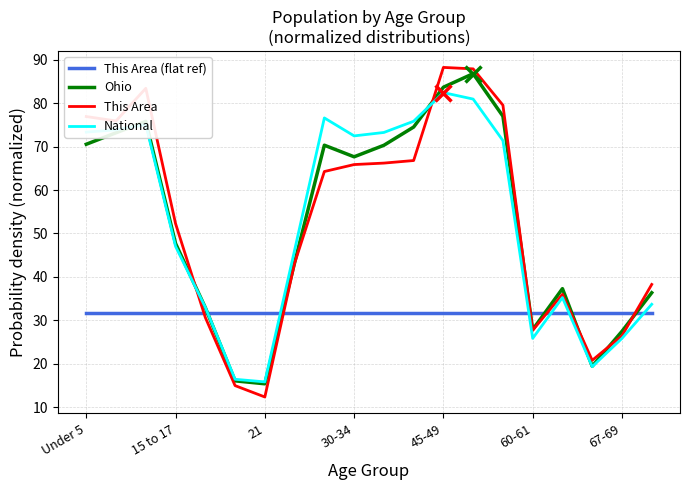

True or false: Ohio and This Area (flat ref) intersect in this chart.

True